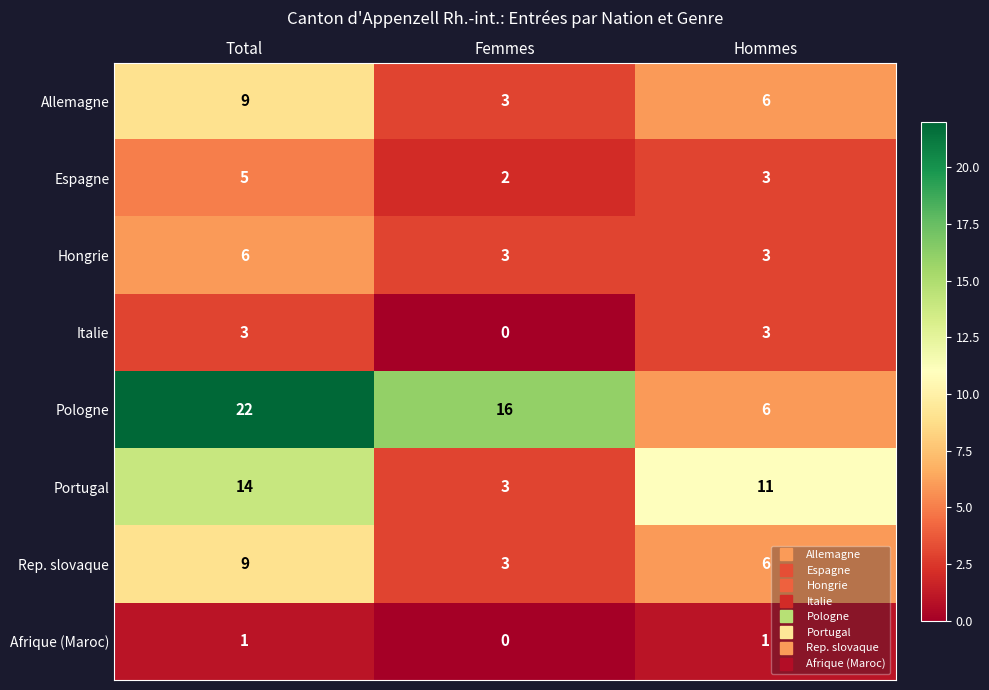

Reading left to right, what are all the values shown in this chart?

Allemagne: Total=9	Femmes=3	Hommes=6
Espagne: Total=5	Femmes=2	Hommes=3
Hongrie: Total=6	Femmes=3	Hommes=3
Italie: Total=3	Femmes=0	Hommes=3
Pologne: Total=22	Femmes=16	Hommes=6
Portugal: Total=14	Femmes=3	Hommes=11
Rep. slovaque: Total=9	Femmes=3	Hommes=6
Afrique (Maroc): Total=1	Femmes=0	Hommes=1